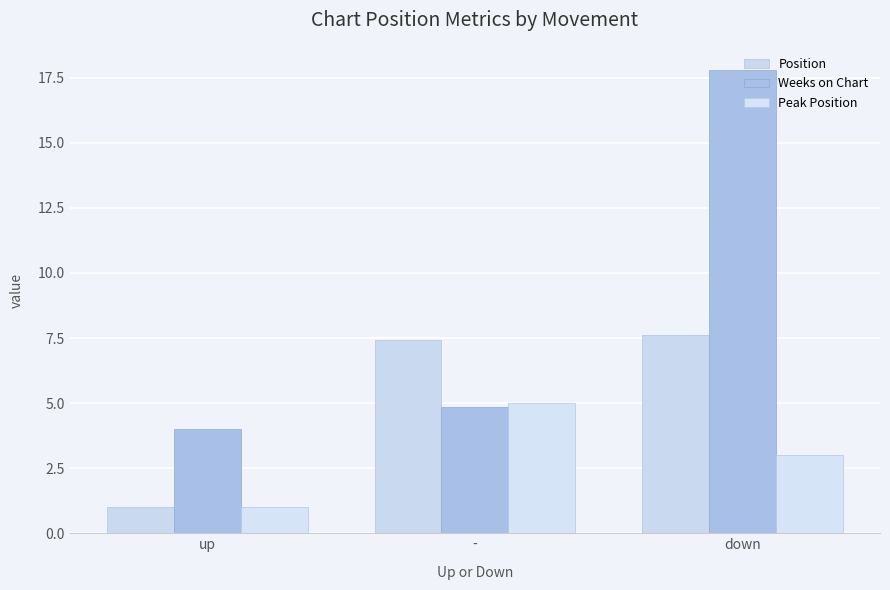

Between up and -, which series saw the biggest shift?

Position